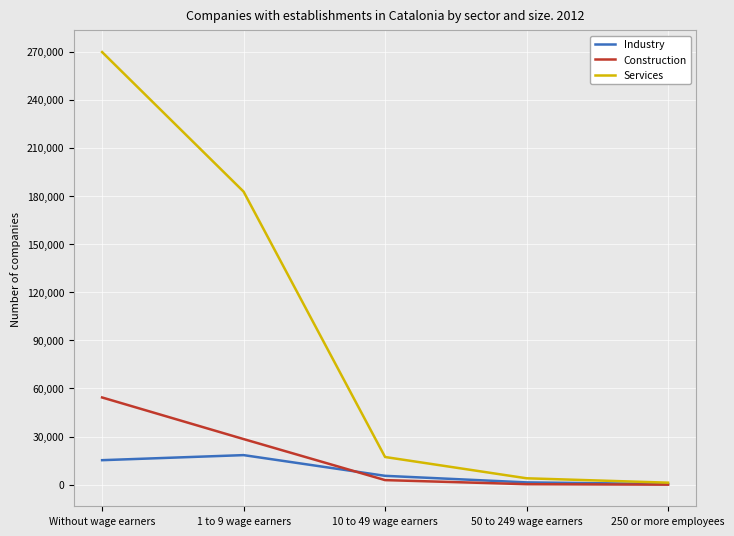

Is this an area chart (filled region under the line)?

No